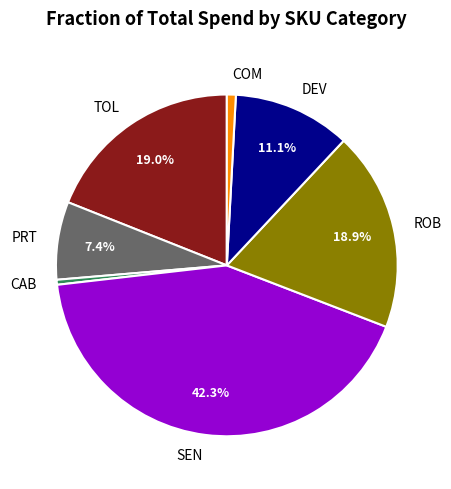

How many segments does this pie chart have?

7